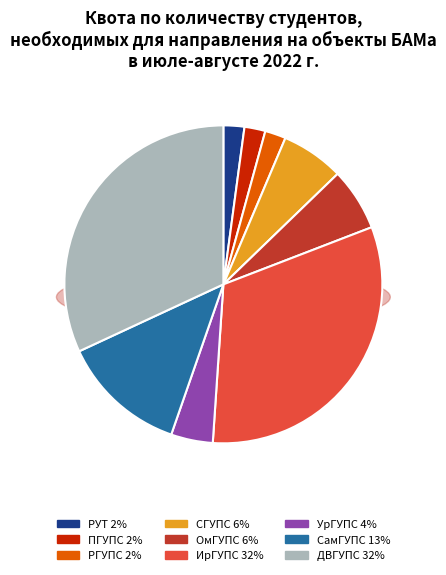

To the nearest percent, what is the difference between the СамГУПС and ИрГУПС slice percentages?

19%